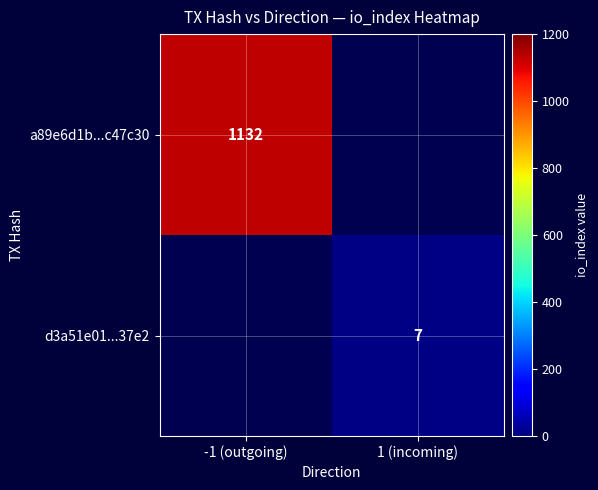

Is it true that a89e6d1b...c47c30 equals 1132 at -1 (outgoing)?

True